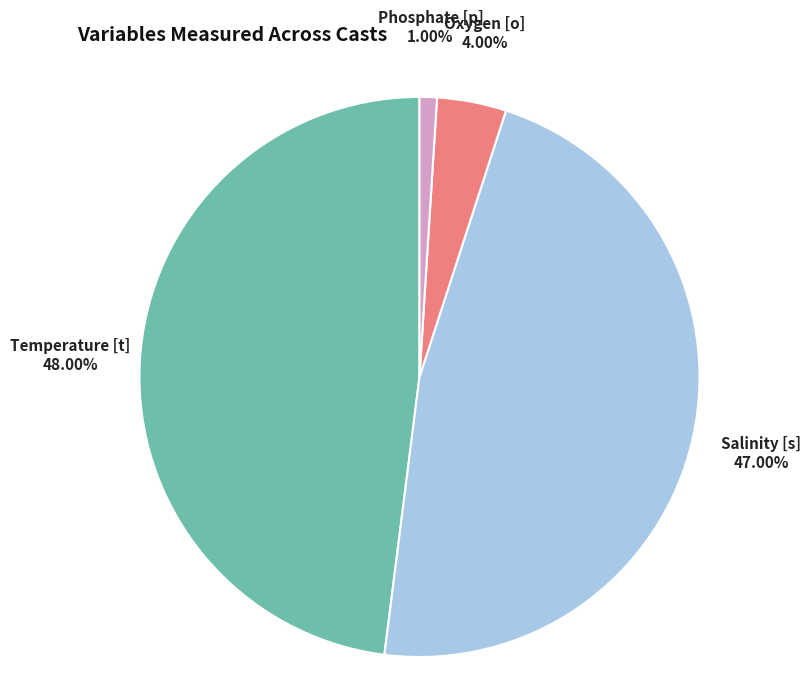

How many segments does this pie chart have?

4